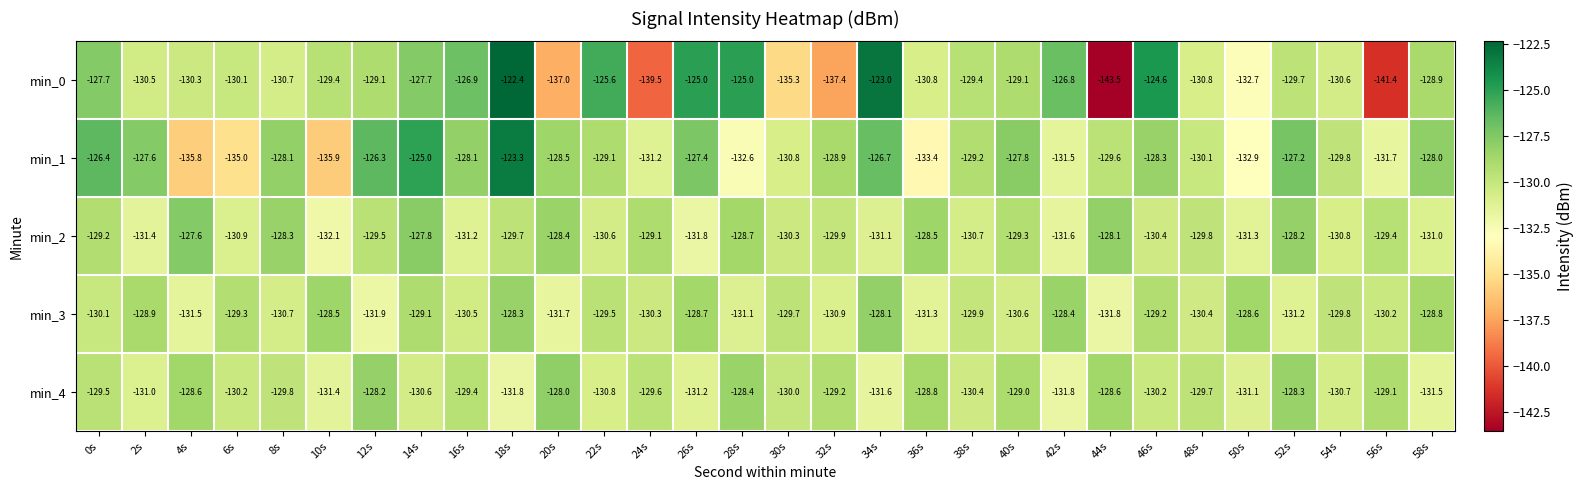

At how many categories does at least one series exceed -134?

30